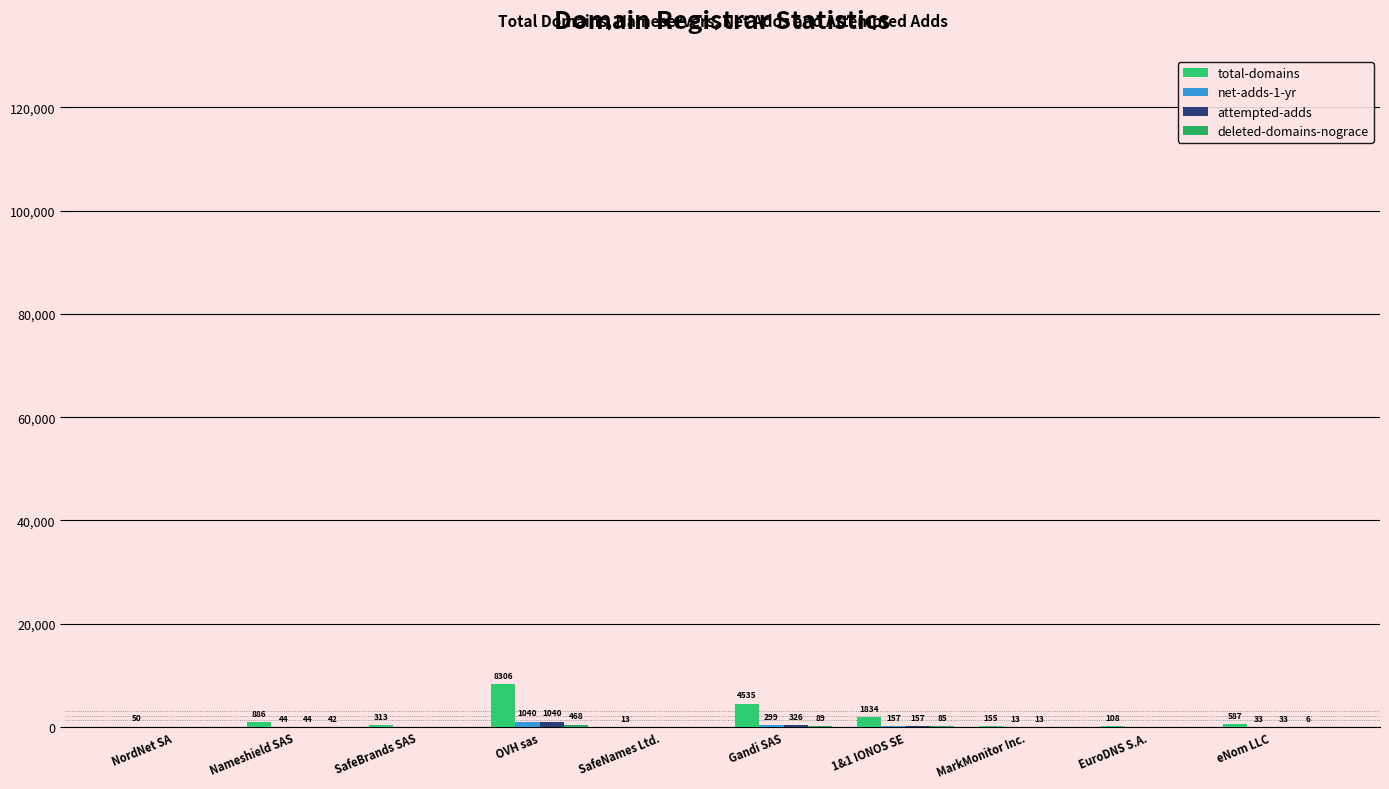

At which category is the sum across all series the highest?

OVH sas